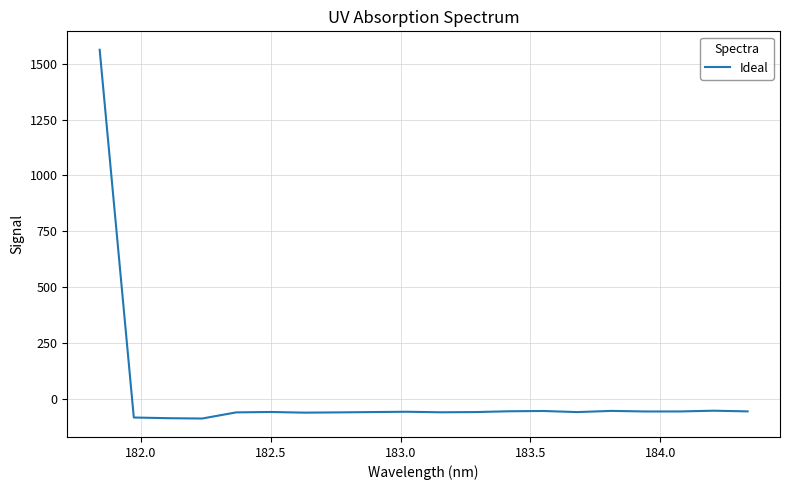

What is the difference between the maximum and minimum values?

1652.6